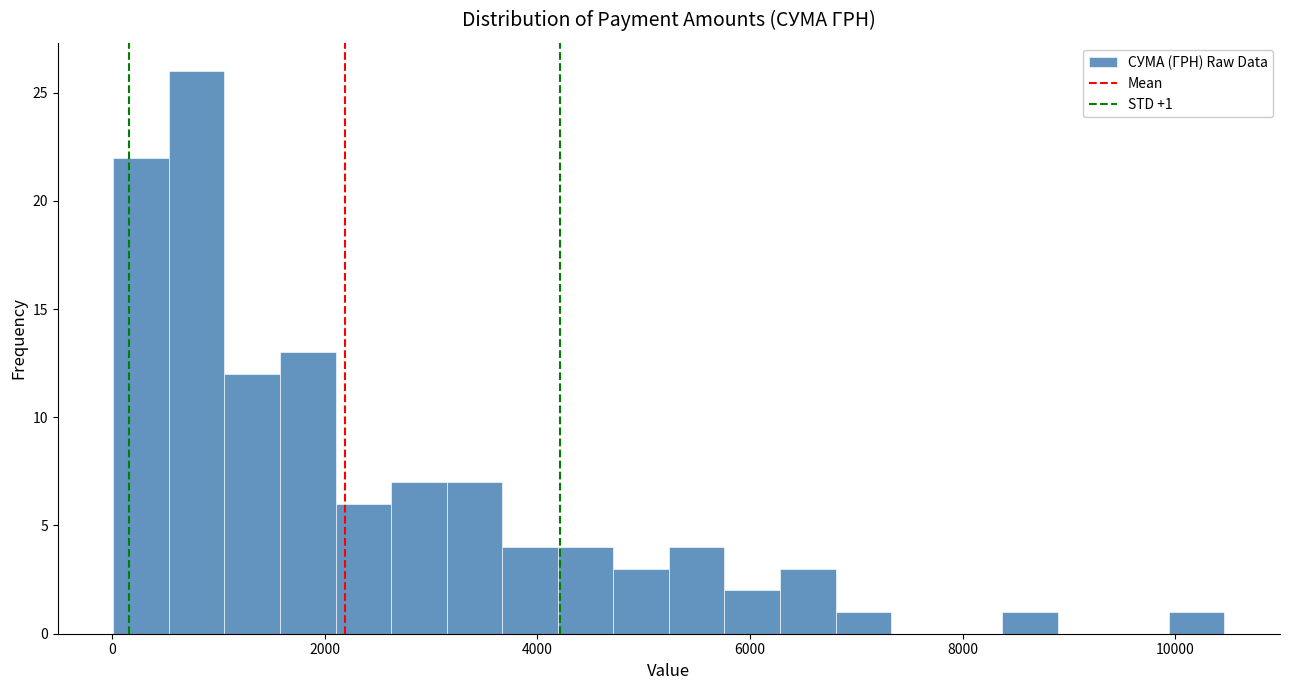

Around what value on the x-axis is the tallest bar? Give the approximate position of its centre, as read against the axis.

800